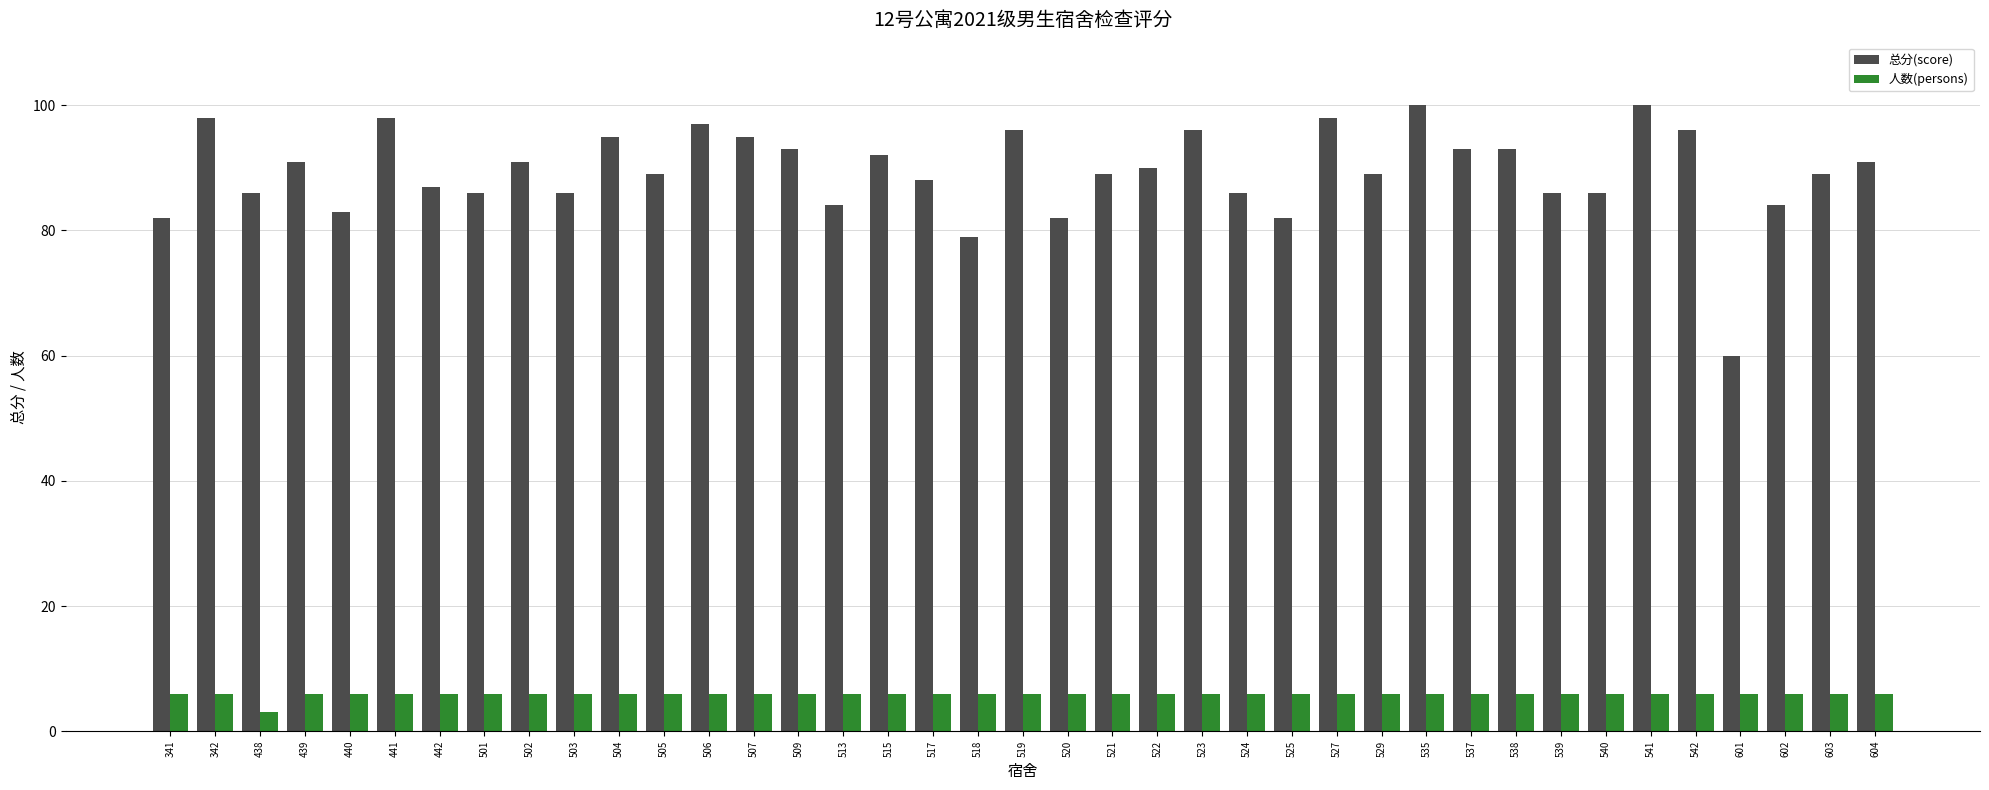

True or false: 总分(score) has a value of 86 at 503.

True